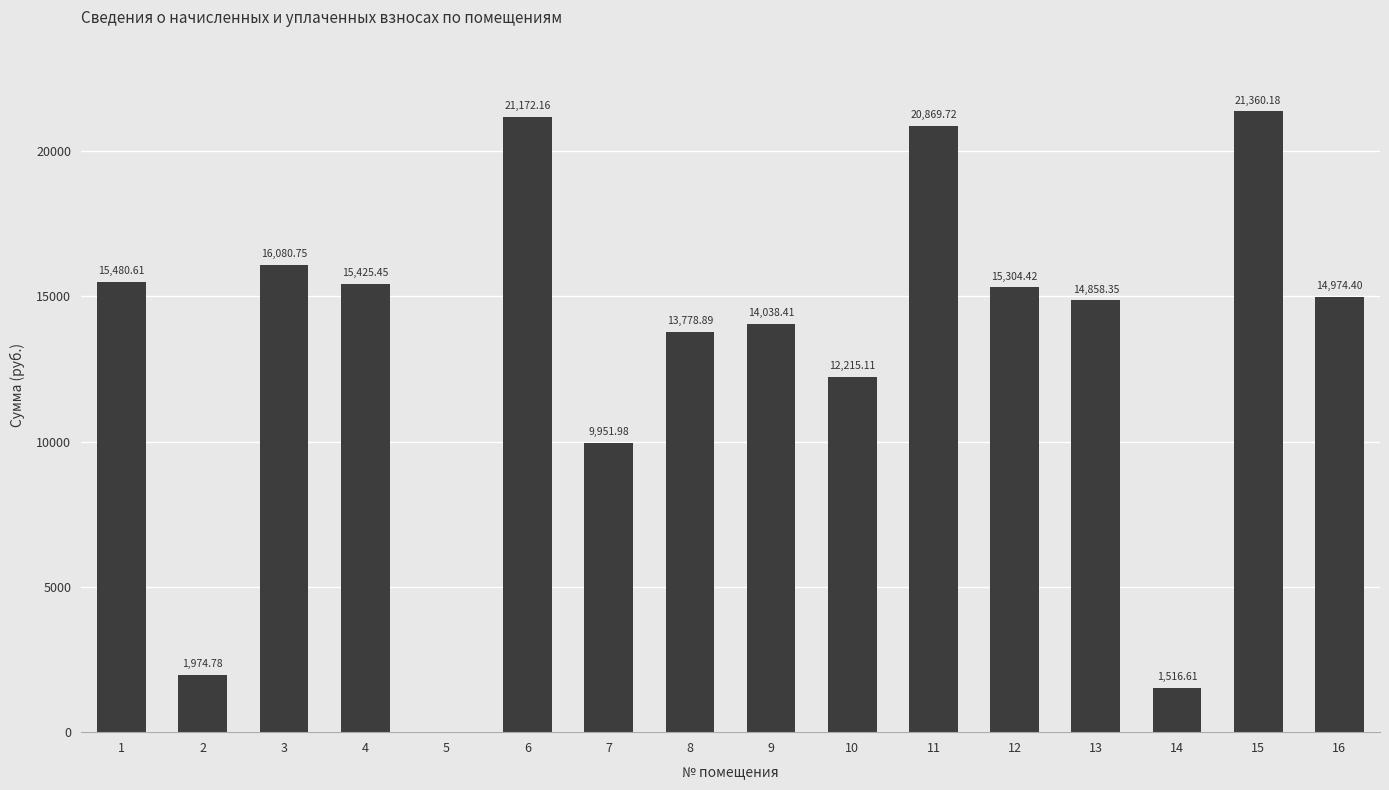

The value at 2 is 884.4. True or false?

False